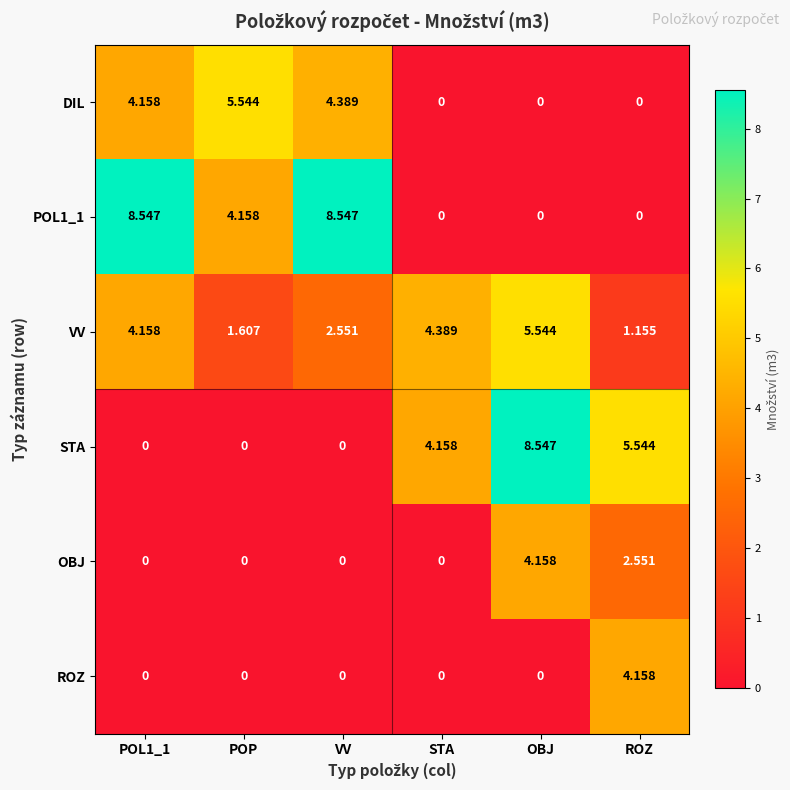

At which category is the sum across all series the highest?

OBJ